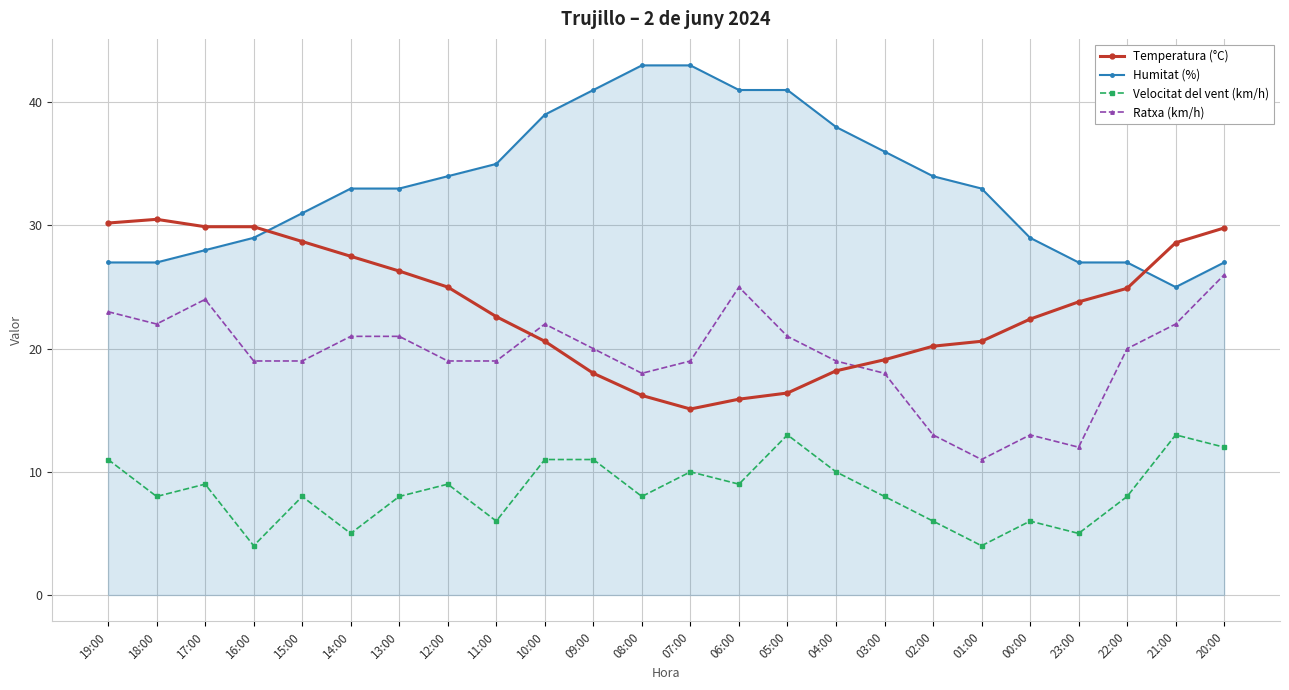

What is the difference between the Temperatura (°C) values at 12:00 and 13:00?

1.3